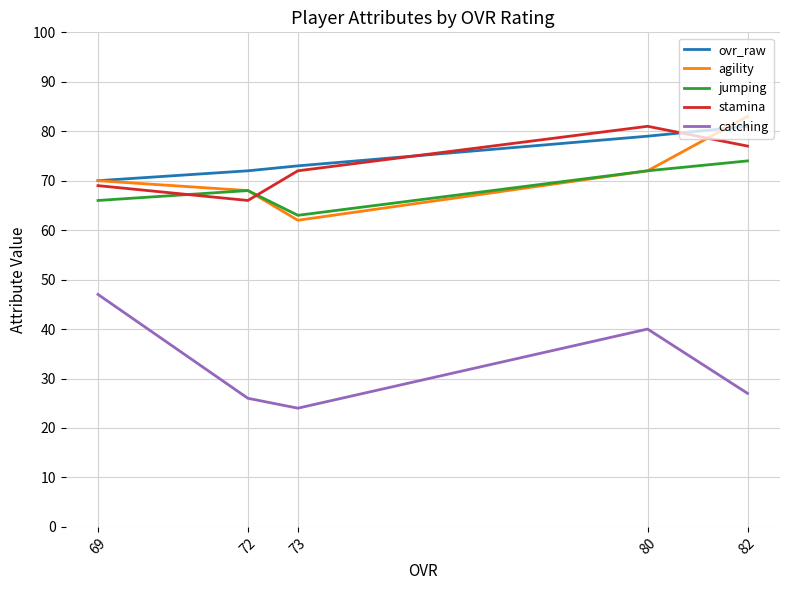

How many lines are shown in the chart?

5